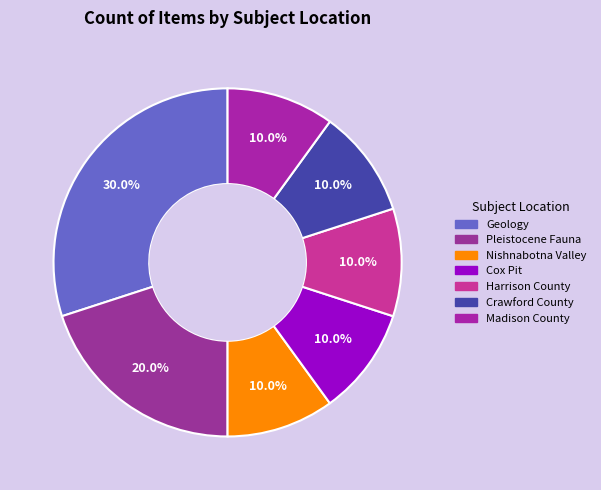

How many segments does this pie chart have?

7